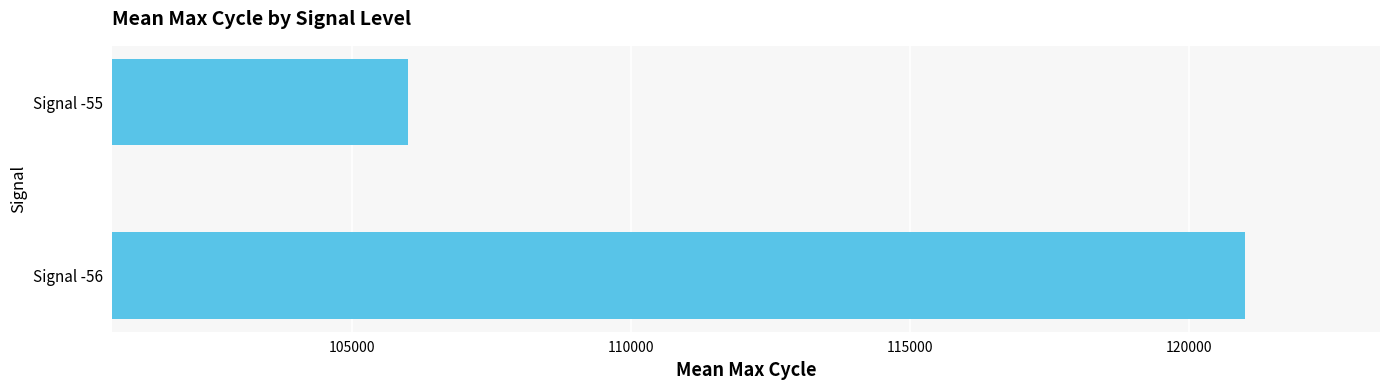

How many data points does each series have?

2